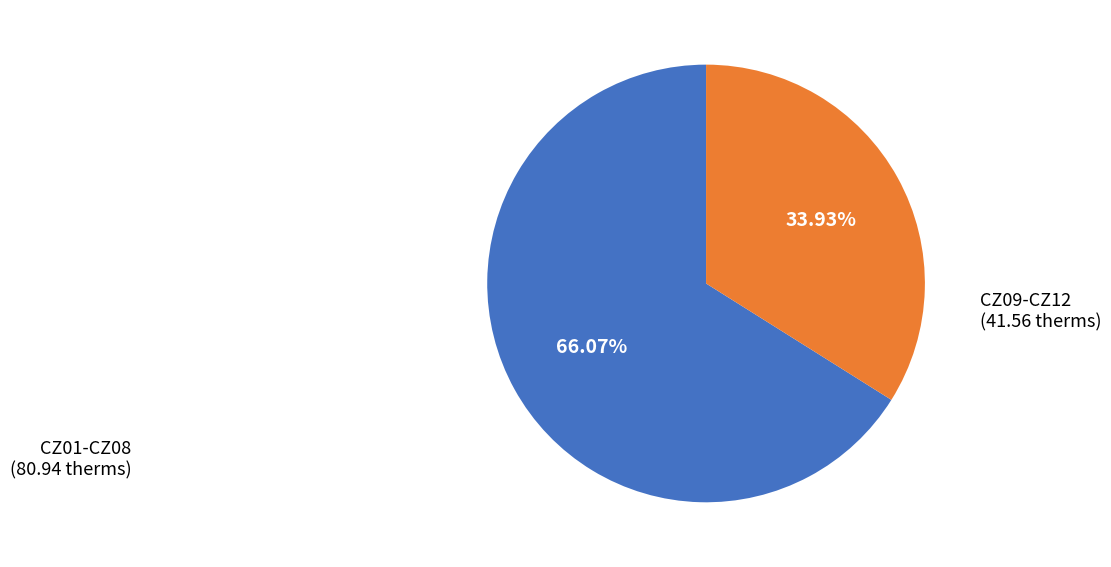

Is there any slice that represents more than half of the pie?

Yes